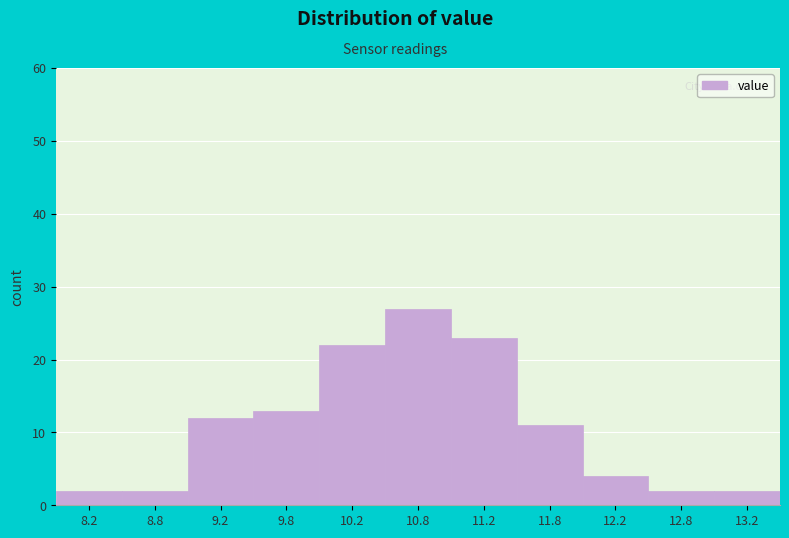

Over which range of the x-axis is the bar tallest?

10.5 to 11.0